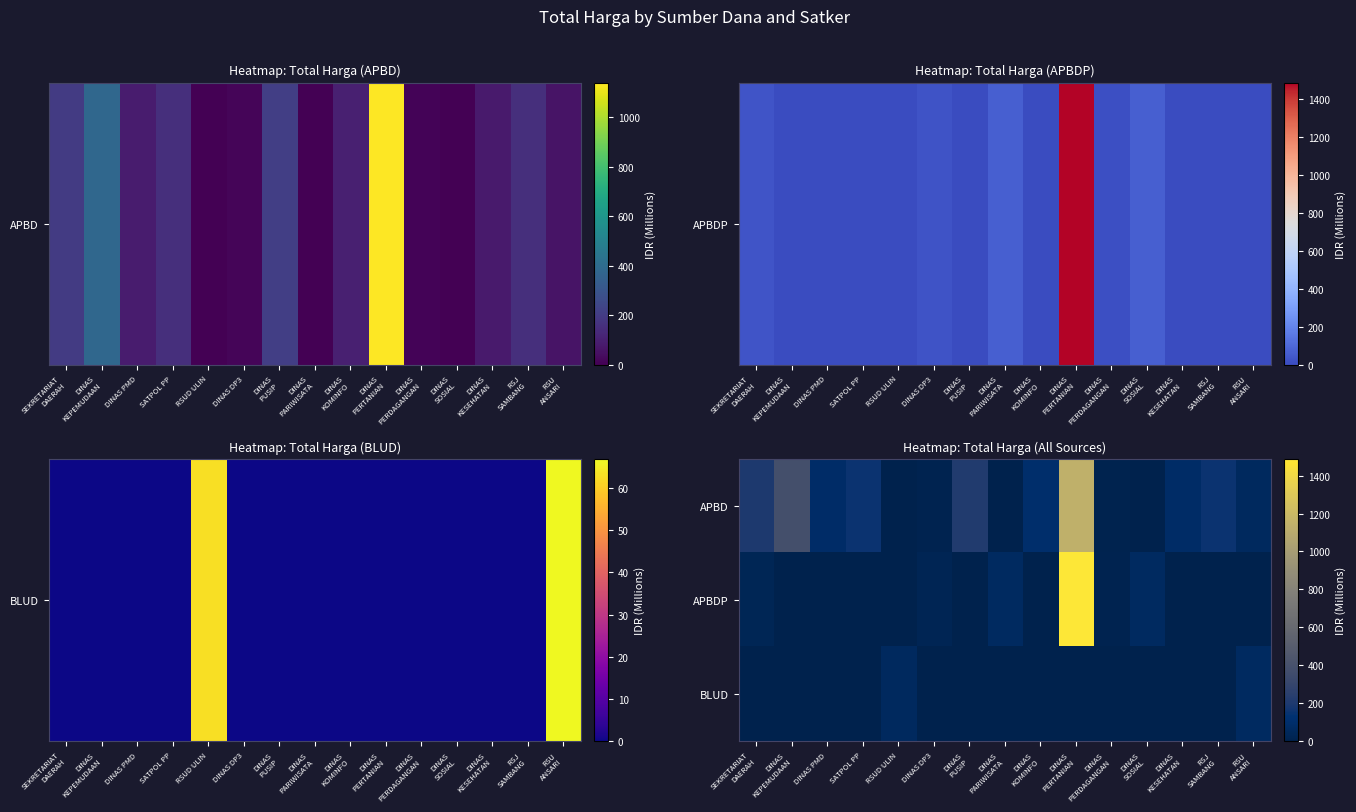

Reading right to left, what are all the values shown in this chart?

APBD: RSU
ANSARI=59.9	RSJ
SAMBANG=152.3	DINAS
KESEHATAN=83.1	DINAS
SOSIAL=0.0	DINAS
PERDAGANGAN=11.1	DINAS
PERTANIAN=1139.6	DINAS
KOMINFO=100.0	DINAS
PARIWISATA=0.0	DINAS
PUSIP=210.1	DINAS DP3=14.4	RSUD ULIN=0.0	SATPOL PP=152.5	DINAS PMD=87.9	DINAS
KEPEMUDAAN=379.1	SEKRETARIAT
DAERAH=199.8
APBDP: RSU
ANSARI=0.0	RSJ
SAMBANG=0.0	DINAS
KESEHATAN=0.0	DINAS
SOSIAL=65.0	DINAS
PERDAGANGAN=14.8	DINAS
PERTANIAN=1486.8	DINAS
KOMINFO=0.0	DINAS
PARIWISATA=64.5	DINAS
PUSIP=0.0	DINAS DP3=25.2	RSUD ULIN=0.0	SATPOL PP=0.0	DINAS PMD=0.0	DINAS
KEPEMUDAAN=0.0	SEKRETARIAT
DAERAH=30.8
BLUD: RSU
ANSARI=66.9	RSJ
SAMBANG=0.0	DINAS
KESEHATAN=0.0	DINAS
SOSIAL=0.0	DINAS
PERDAGANGAN=0.0	DINAS
PERTANIAN=0.0	DINAS
KOMINFO=0.0	DINAS
PARIWISATA=0.0	DINAS
PUSIP=0.0	DINAS DP3=0.0	RSUD ULIN=62.9	SATPOL PP=0.0	DINAS PMD=0.0	DINAS
KEPEMUDAAN=0.0	SEKRETARIAT
DAERAH=0.0